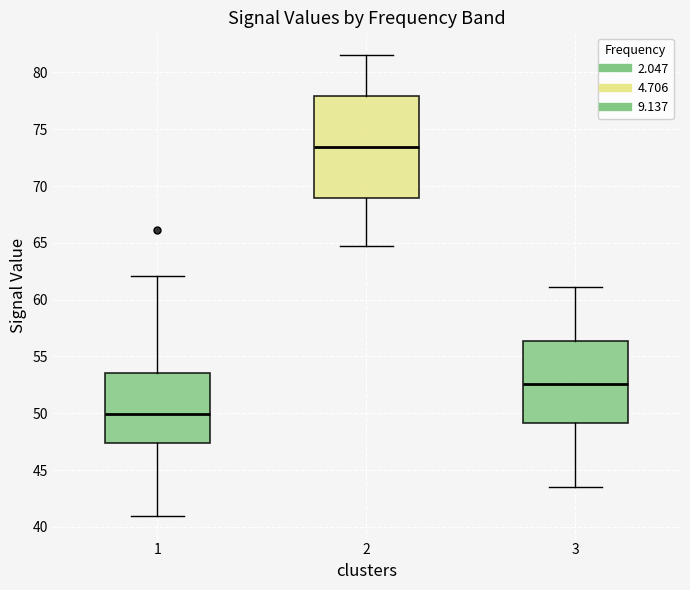

Which box's median line is the lowest?

1